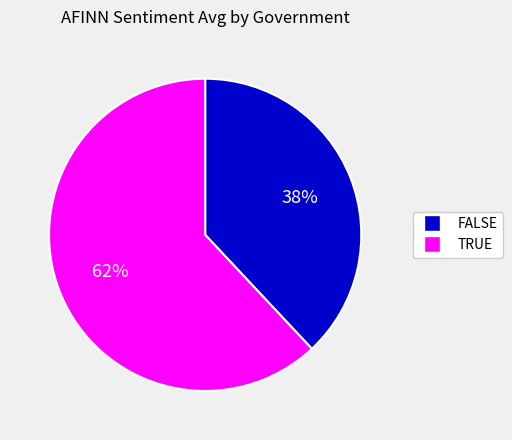

What is the smallest slice in the pie chart?

FALSE